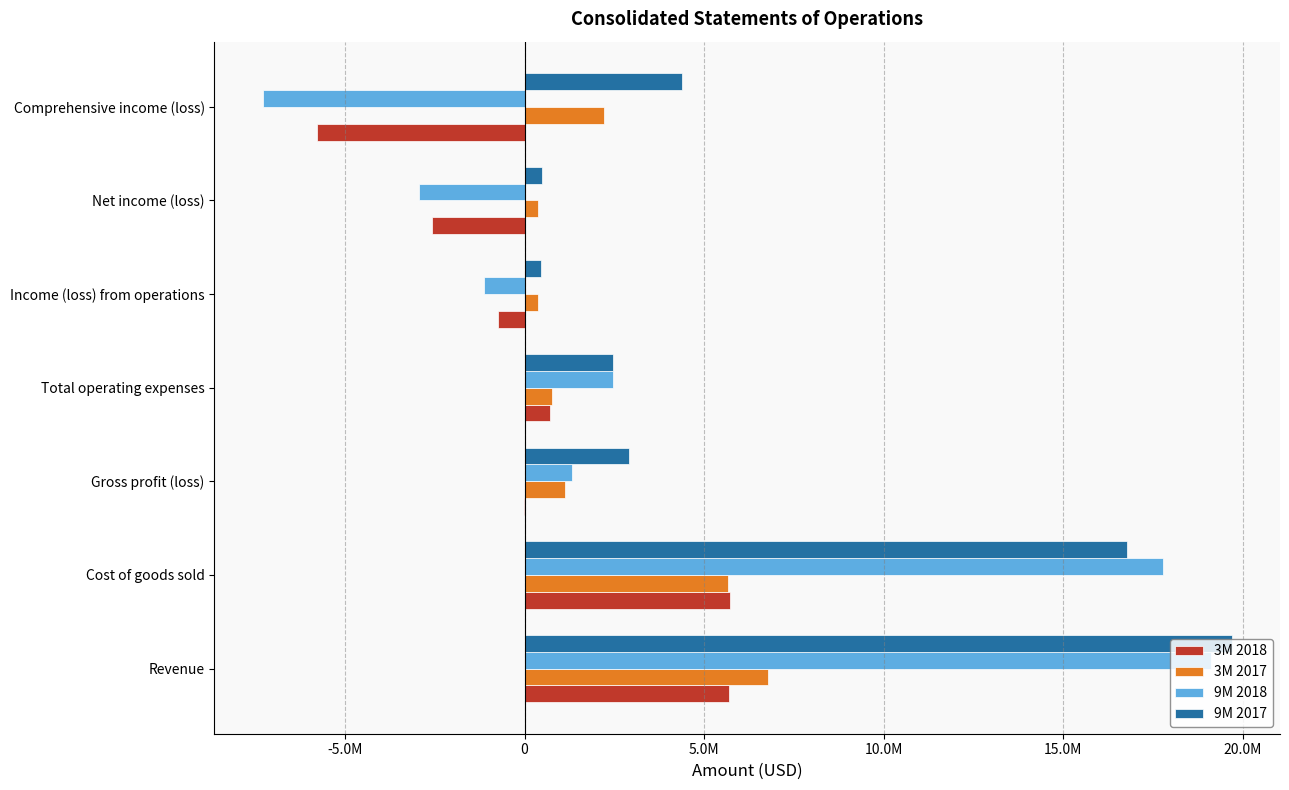

What are all the series names shown in the legend?

3M 2018, 3M 2017, 9M 2018, 9M 2017